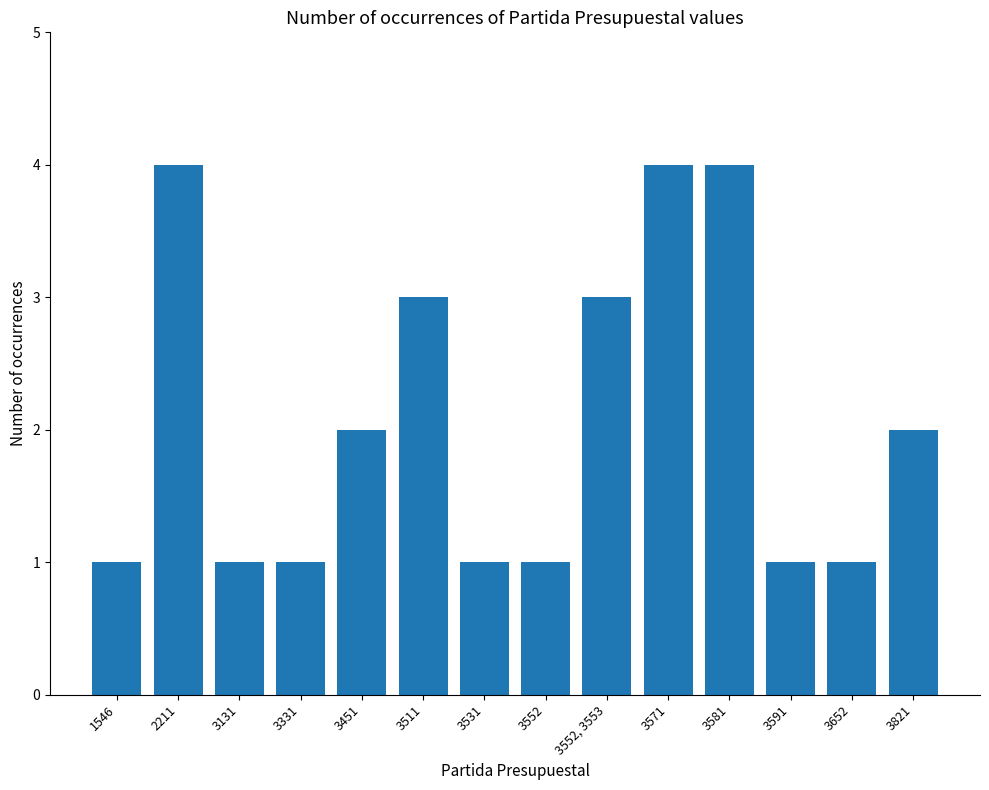

Between 2211 and 3552, which is larger?

2211